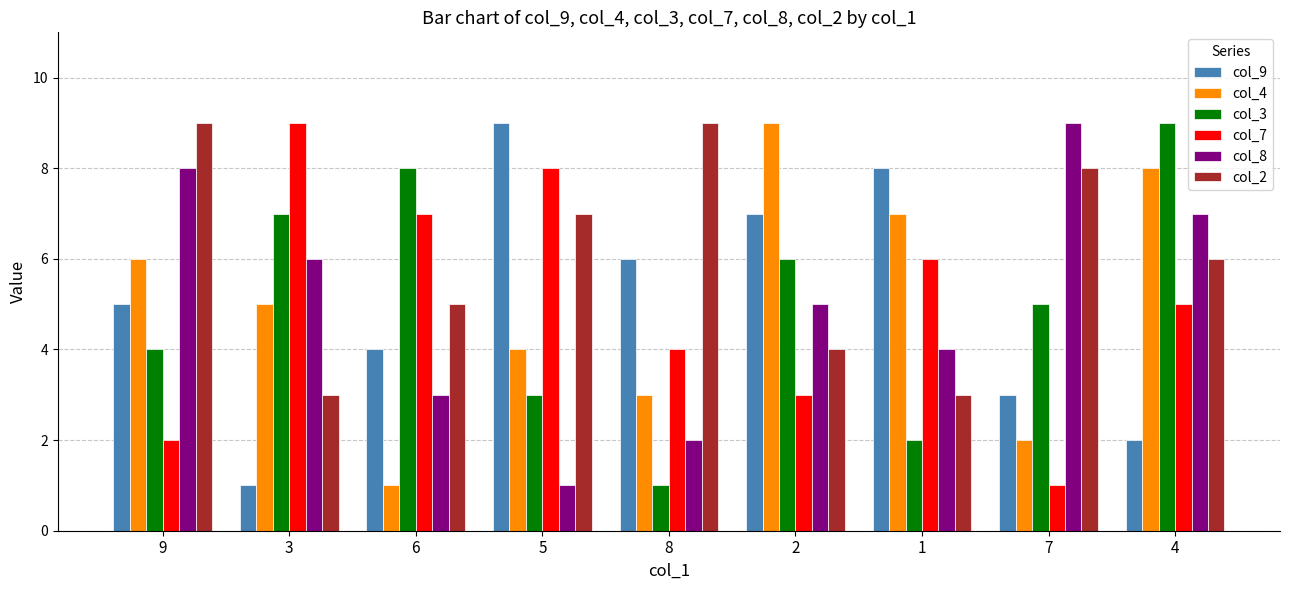

What is the difference between the second highest and second lowest values in the col_4 series?

6